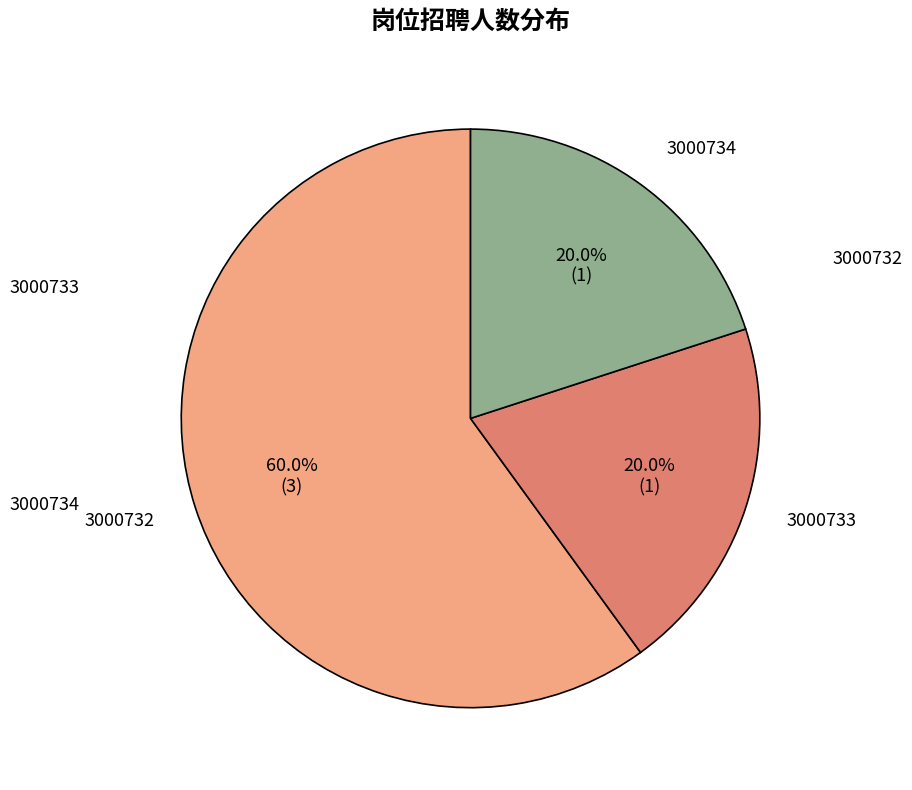

Does any single category account for the majority?

Yes